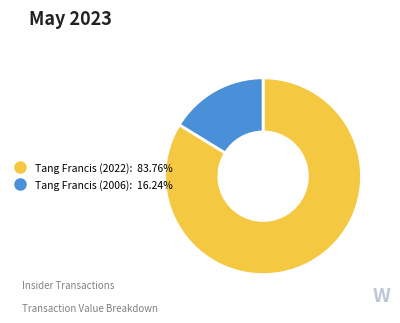

How many slices are in this pie chart?

2